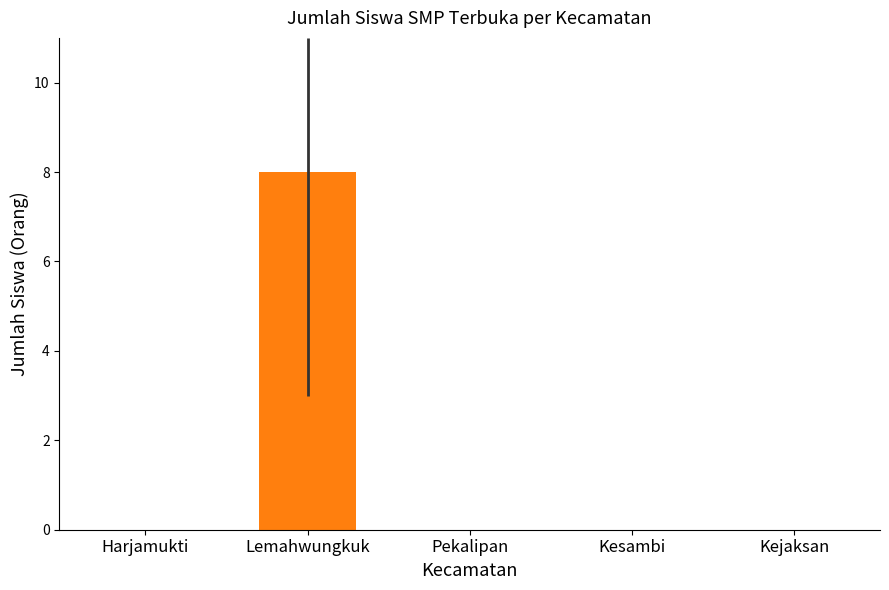

At how many categories does at least one series exceed 3?

1